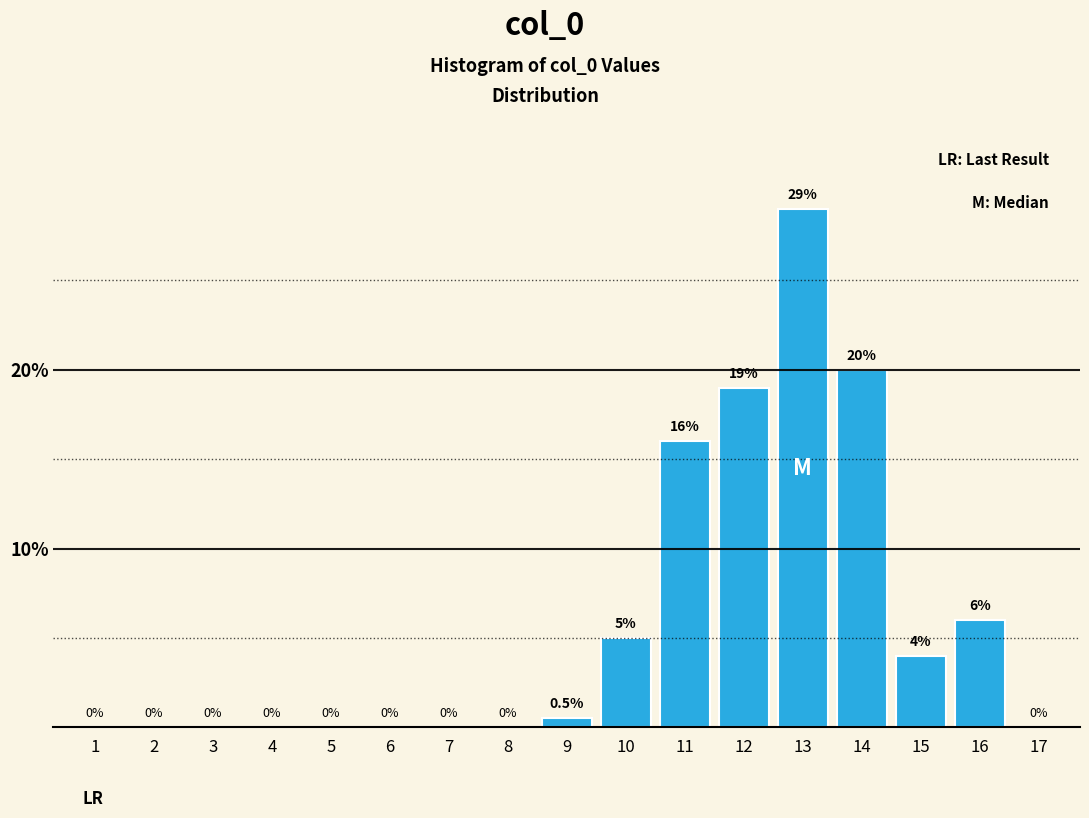

Reading left to right, extract all data points from this chart.

1=0.0	2=0.0	3=0.0	4=0.0	5=0.0	6=0.0	7=0.0	8=0.0	9=0.5	10=5.0	11=16.0	12=19.0	13=29.0	14=20.0	15=4.0	16=6.0	17=0.0